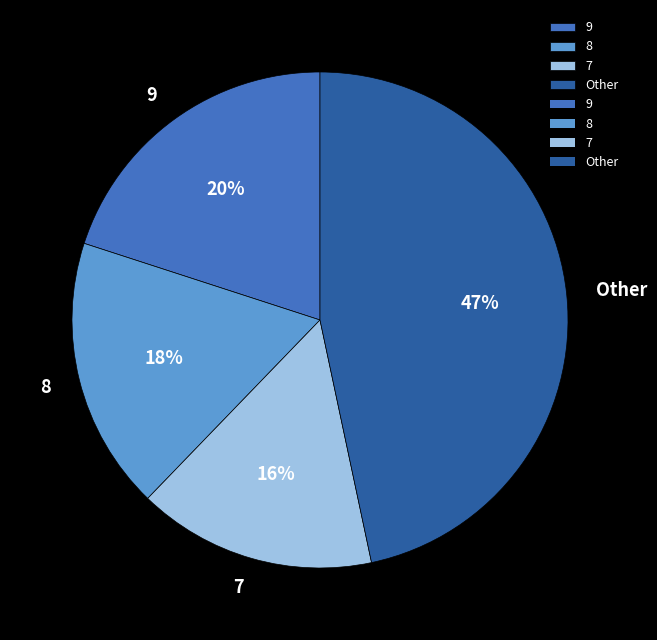

What is the smallest slice in the pie chart?

7